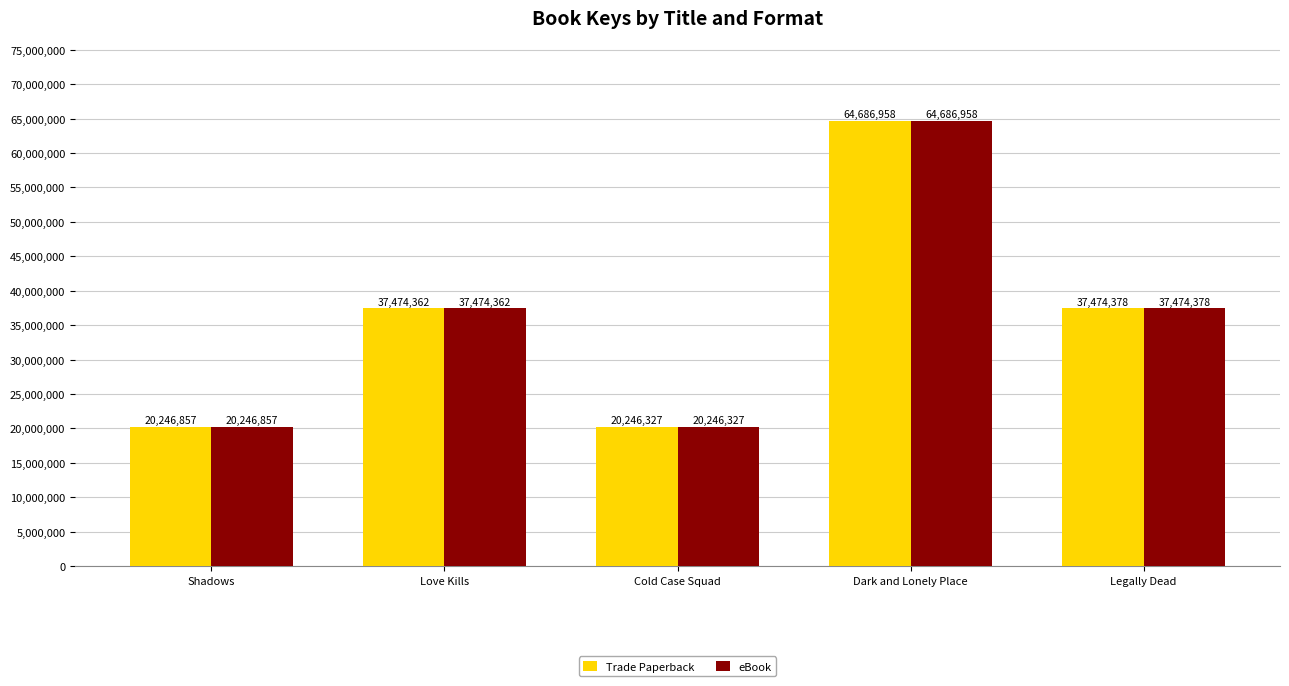

Count the number of categories in the chart.

5